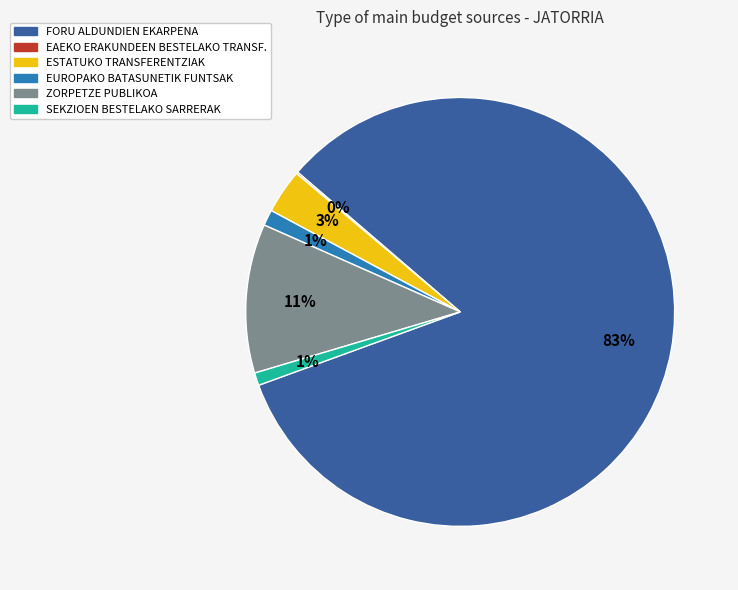

What is the largest slice in the pie chart?

FORU ALDUNDIEN EKARPENA